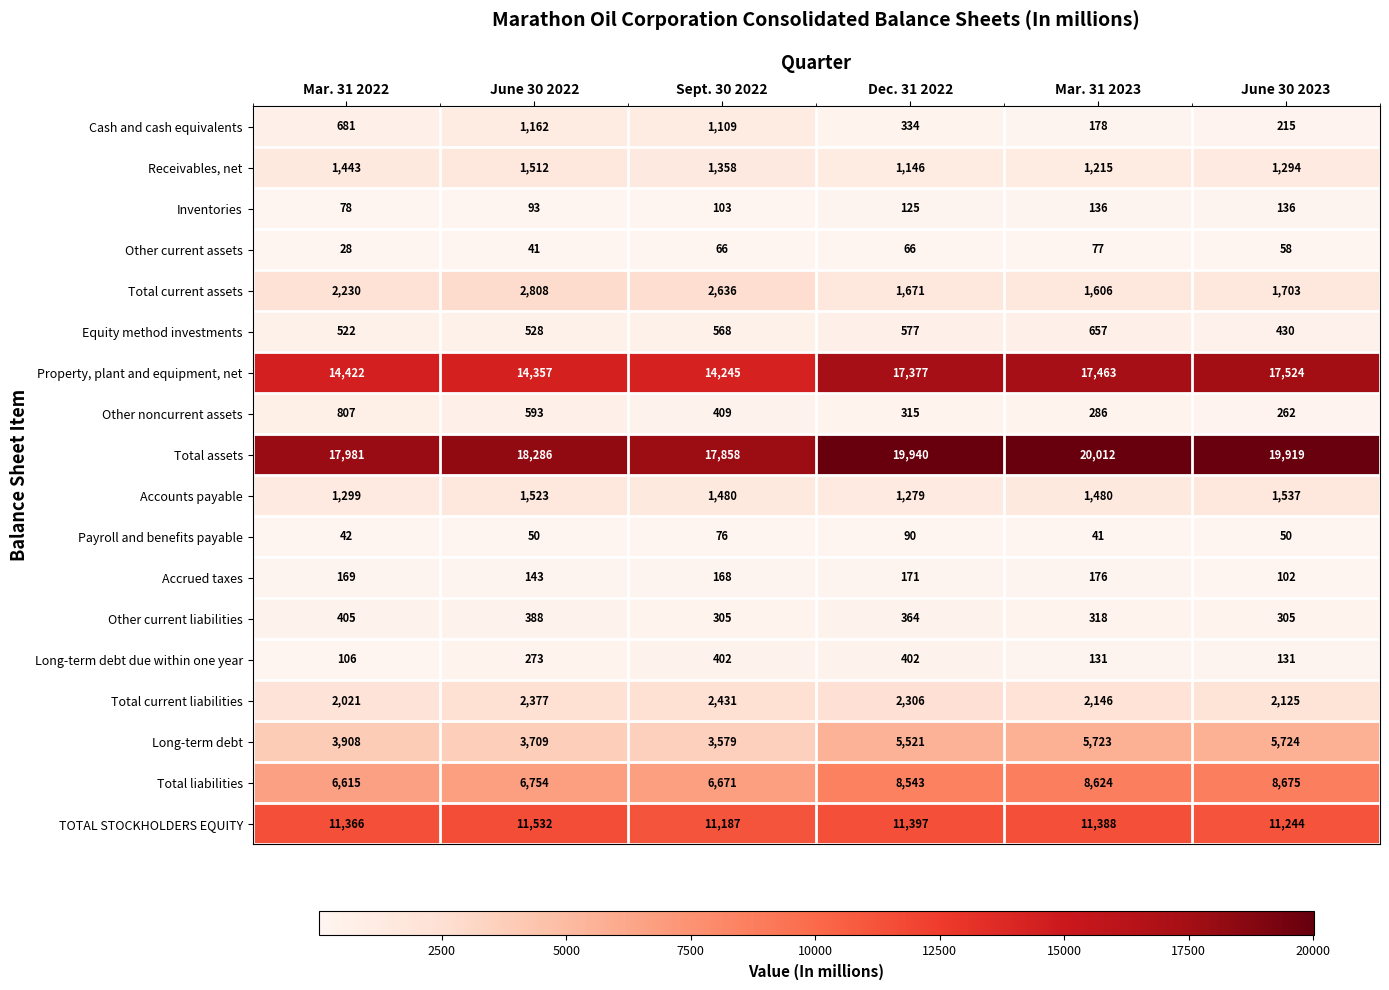

Which series changed the most between June 30 2022 and June 30 2023?

Property, plant and equipment, net